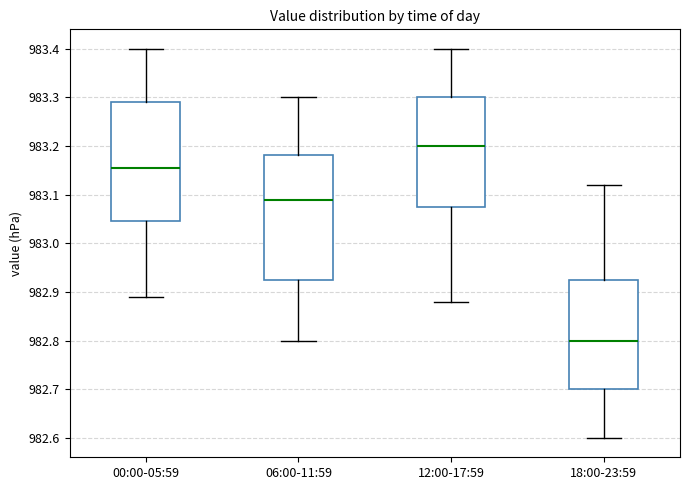

Which box is the tallest, from its lower edge to its upper edge?

06:00-11:59